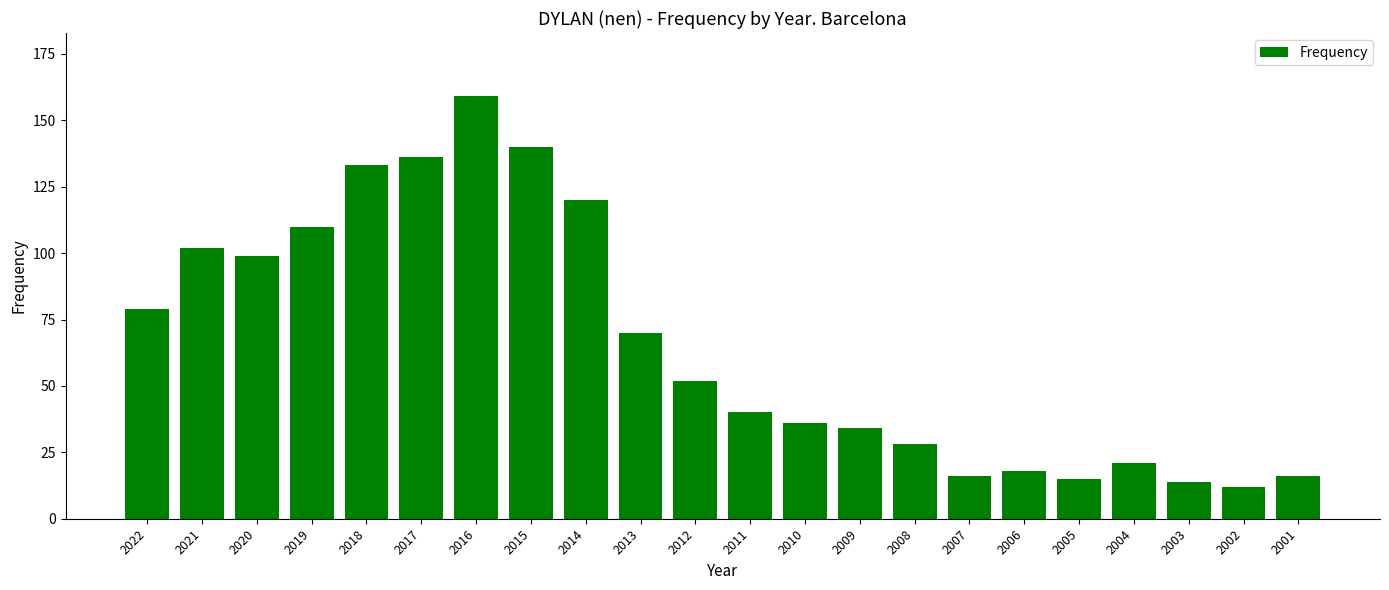

Which label corresponds to the smallest value in the chart?

2002